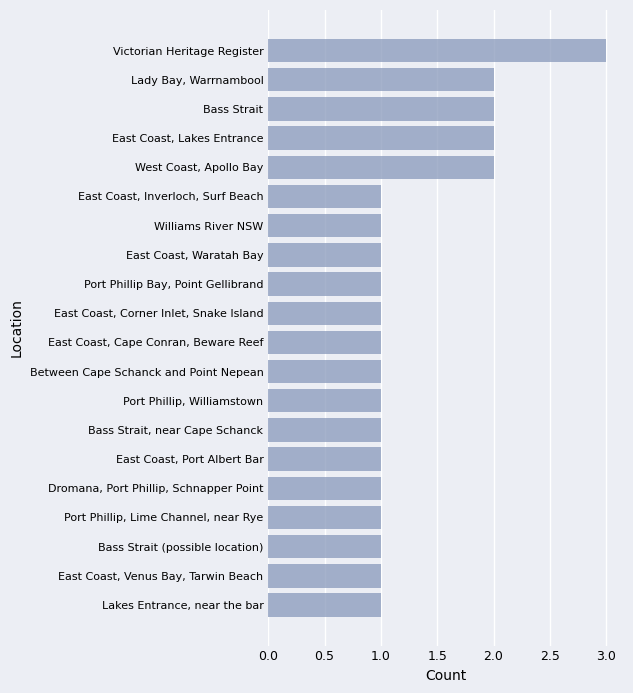

Reading bottom to top, extract all data points from this chart.

1	1	1	1	1	1	1	1	1	1	1	1	1	1	1	2	2	2	2	3